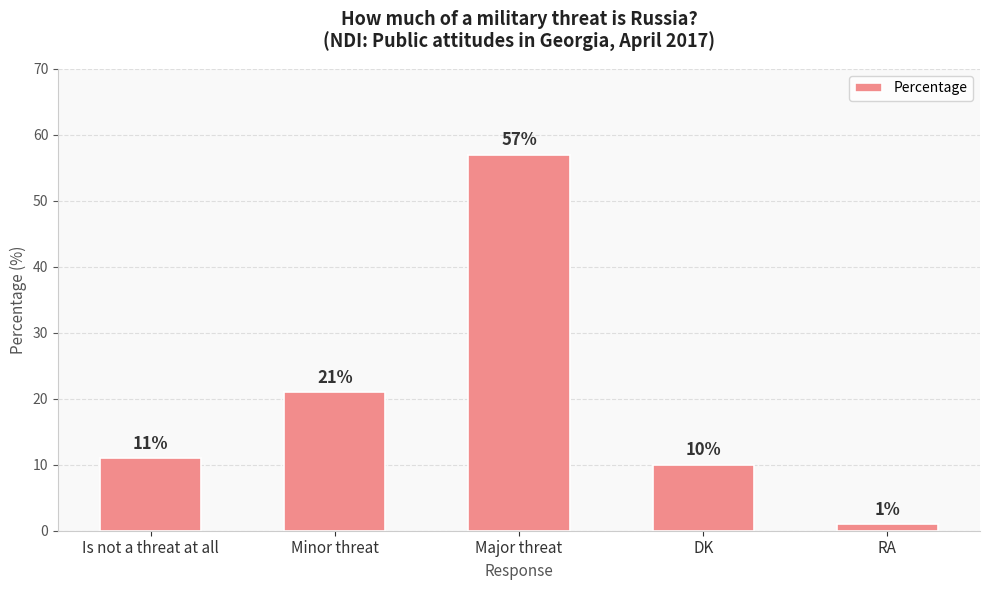

What is the change in value from Is not a threat at all to Minor threat?

+10